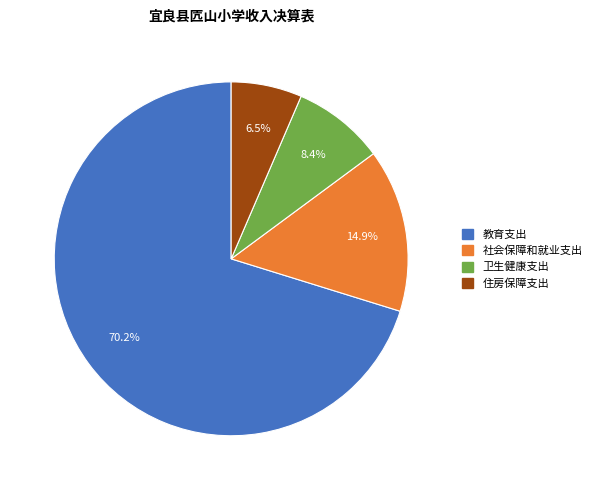

How much of the chart is everything except 教育支出?

29.8%